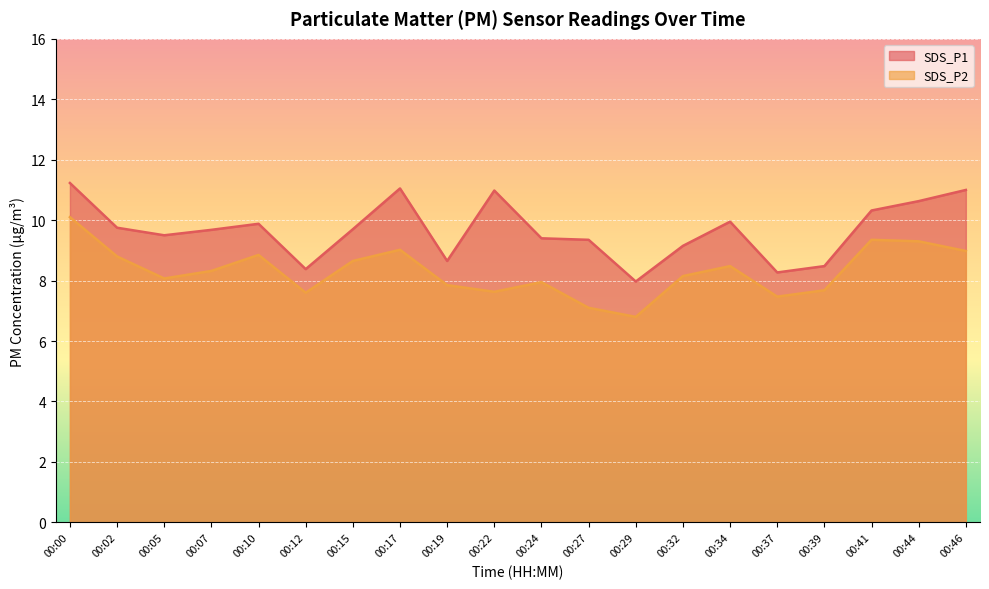

How many lines are shown in the chart?

2